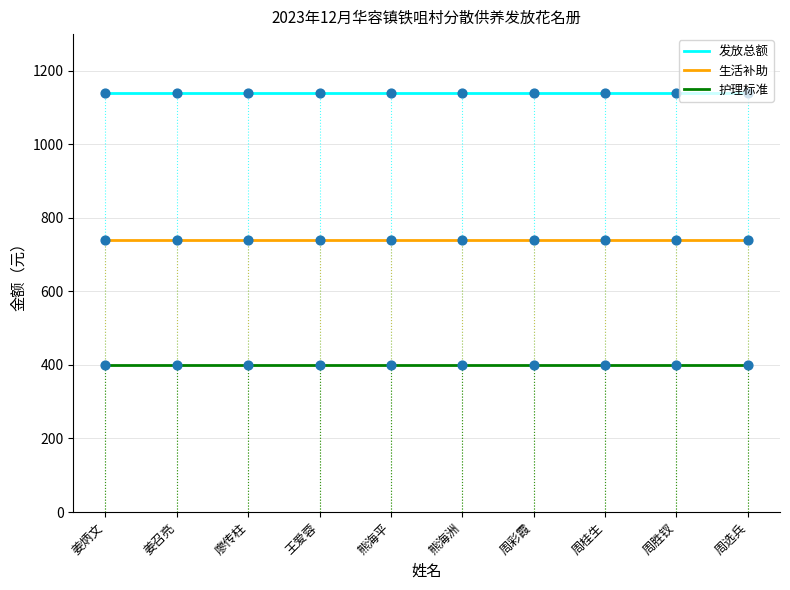

Is the value of 生活补助 at 周选兵 greater than the value of 发放总额 at 姜召亮?

No